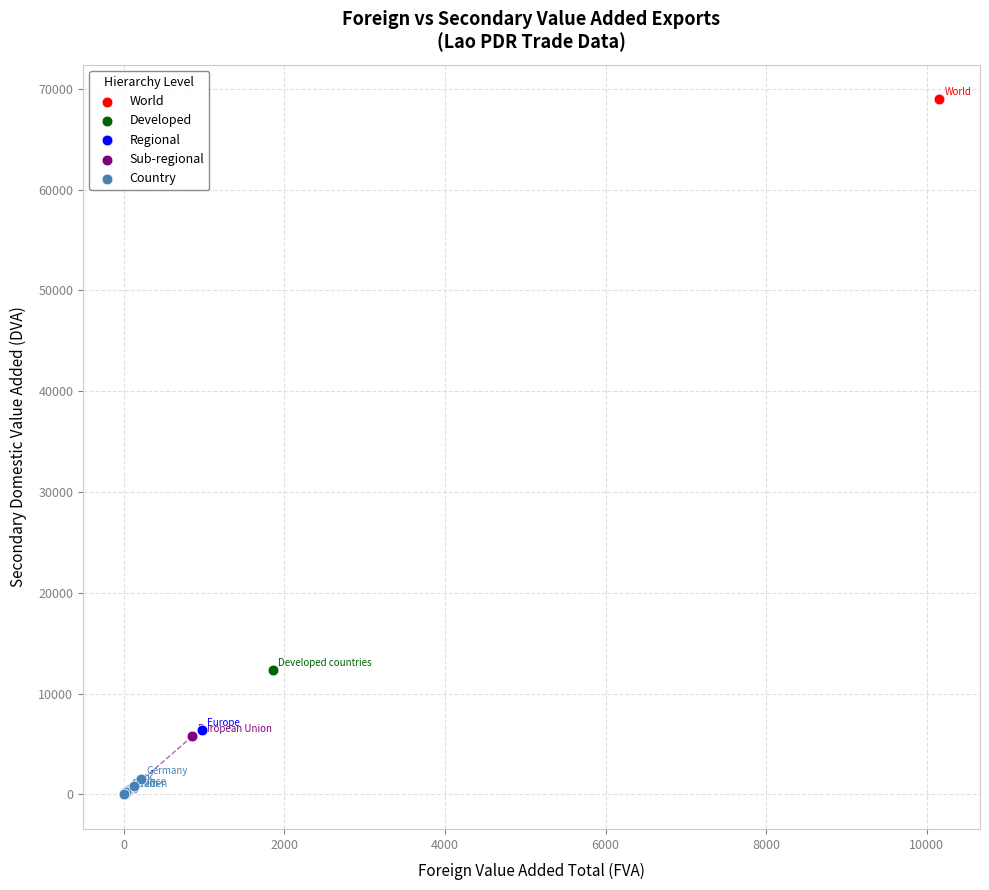

Which series contains the highest Y value?

World